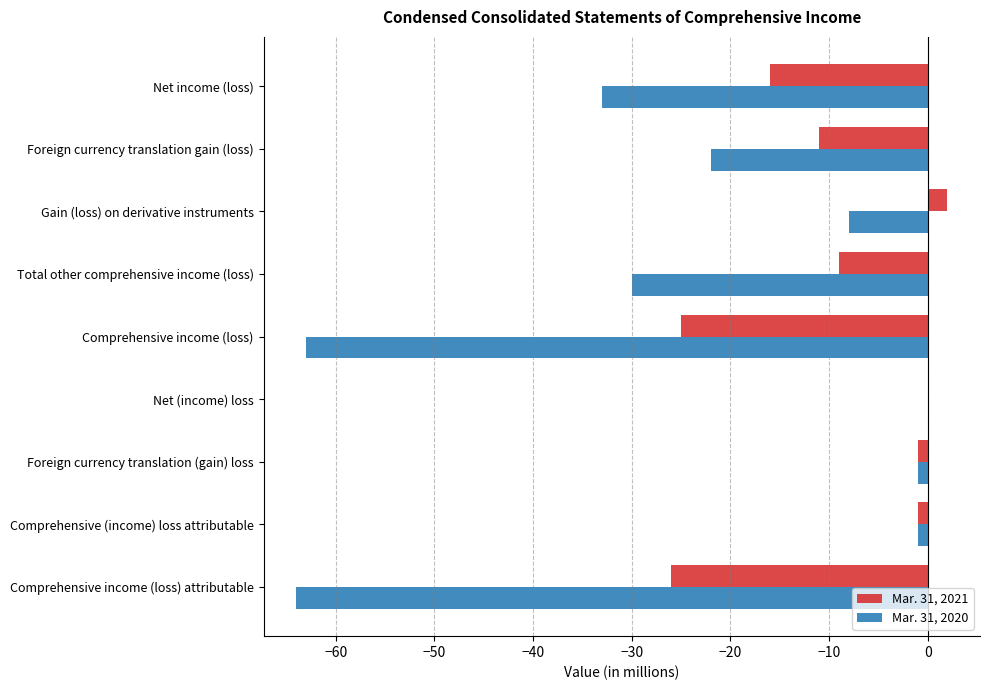

Where is Mar. 31, 2021 nearest to the value -12?

Foreign currency translation gain (loss)